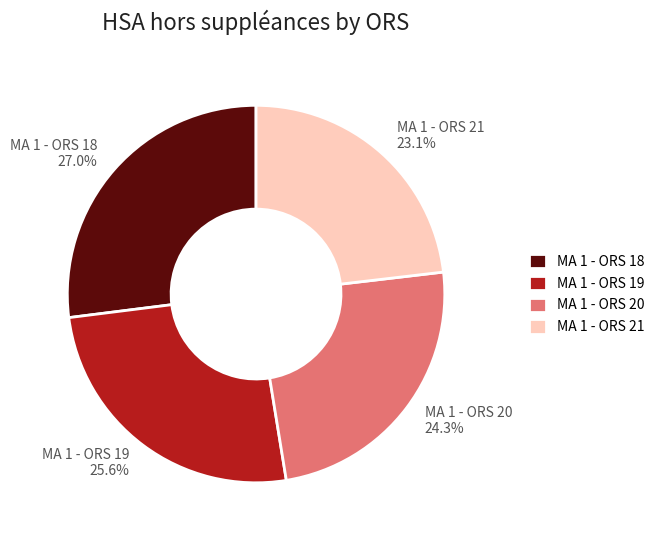

What percentage do MA 1 - ORS 18 and MA 1 - ORS 20 together represent?

51.3%